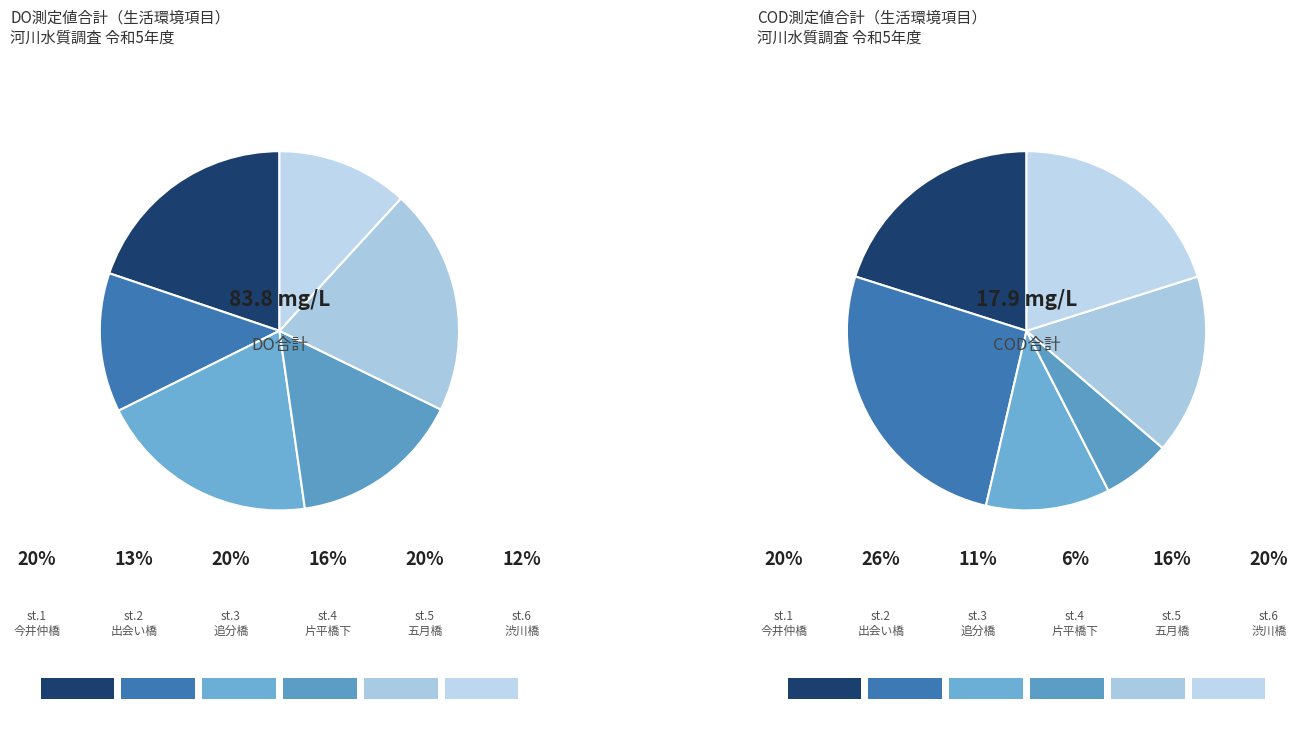

True or false: st.6 渋川橋 accounts for 12% of the total.

True